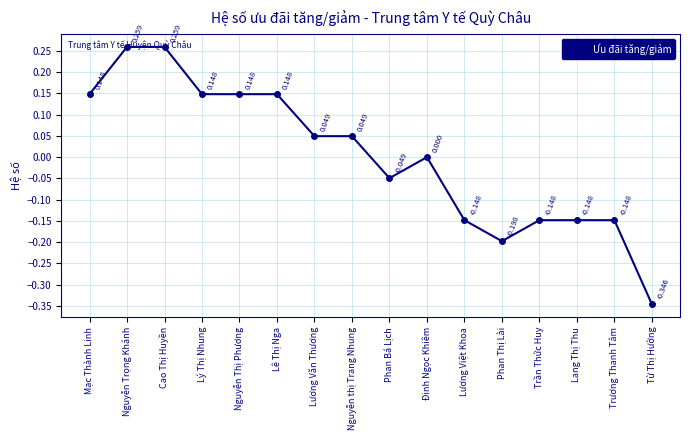

How many series are shown in this chart?

1